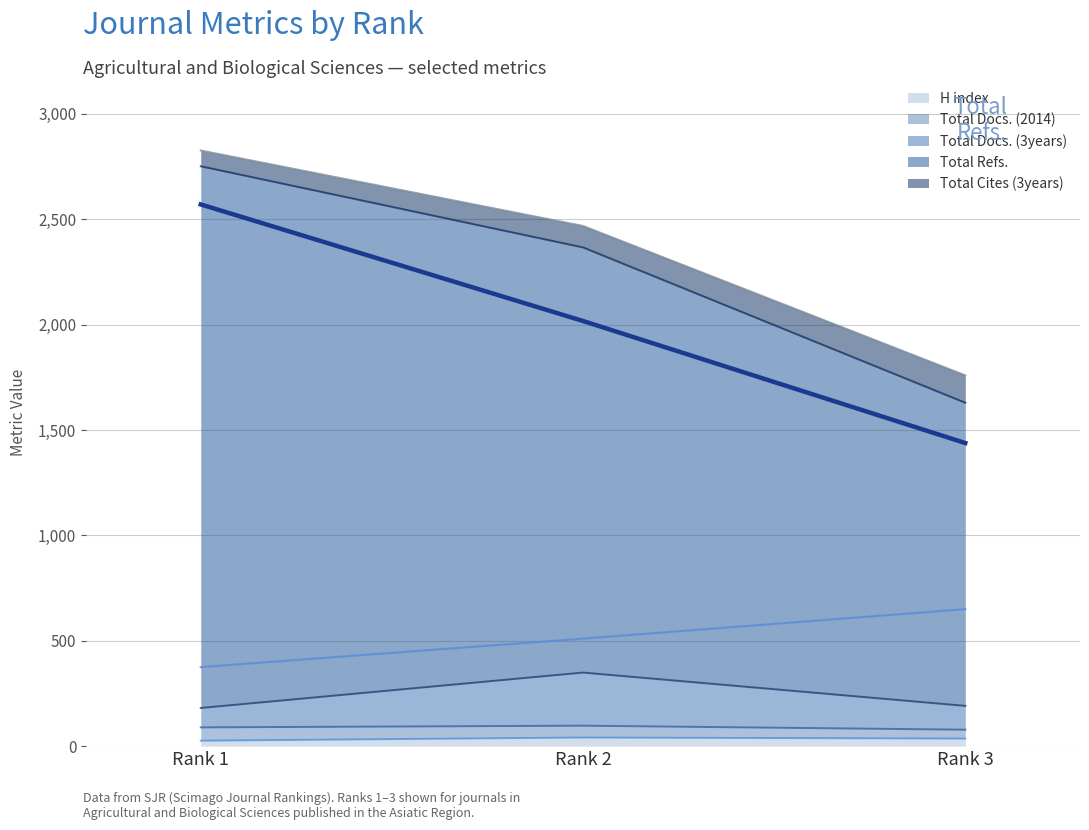

The Total Cites (3years) series shows 650 at Rank 3. True or false?

True